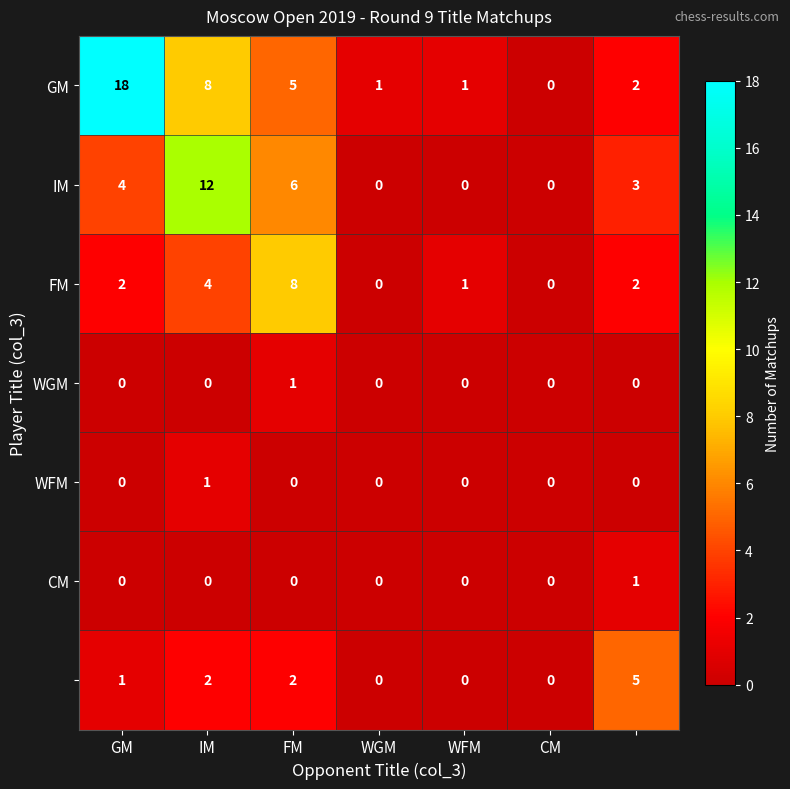

What is the maximum value shown in the chart?

18